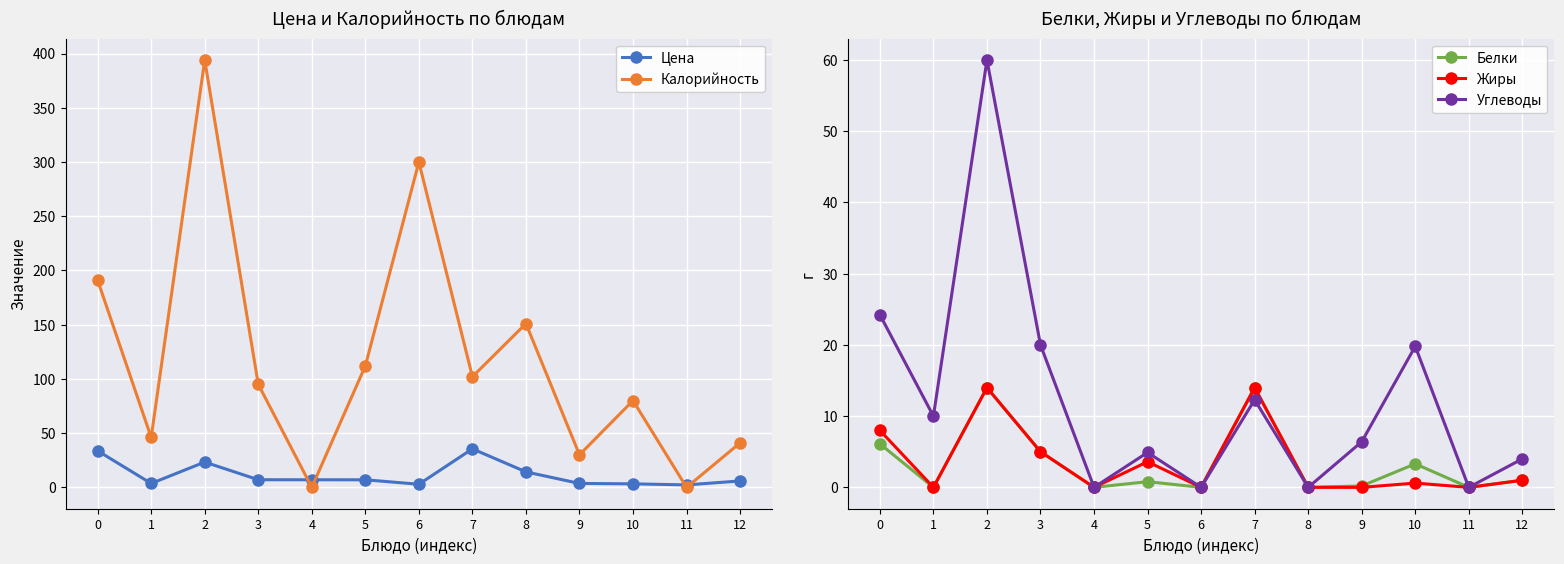

At which category does Углеводы reach its first local peak?

2